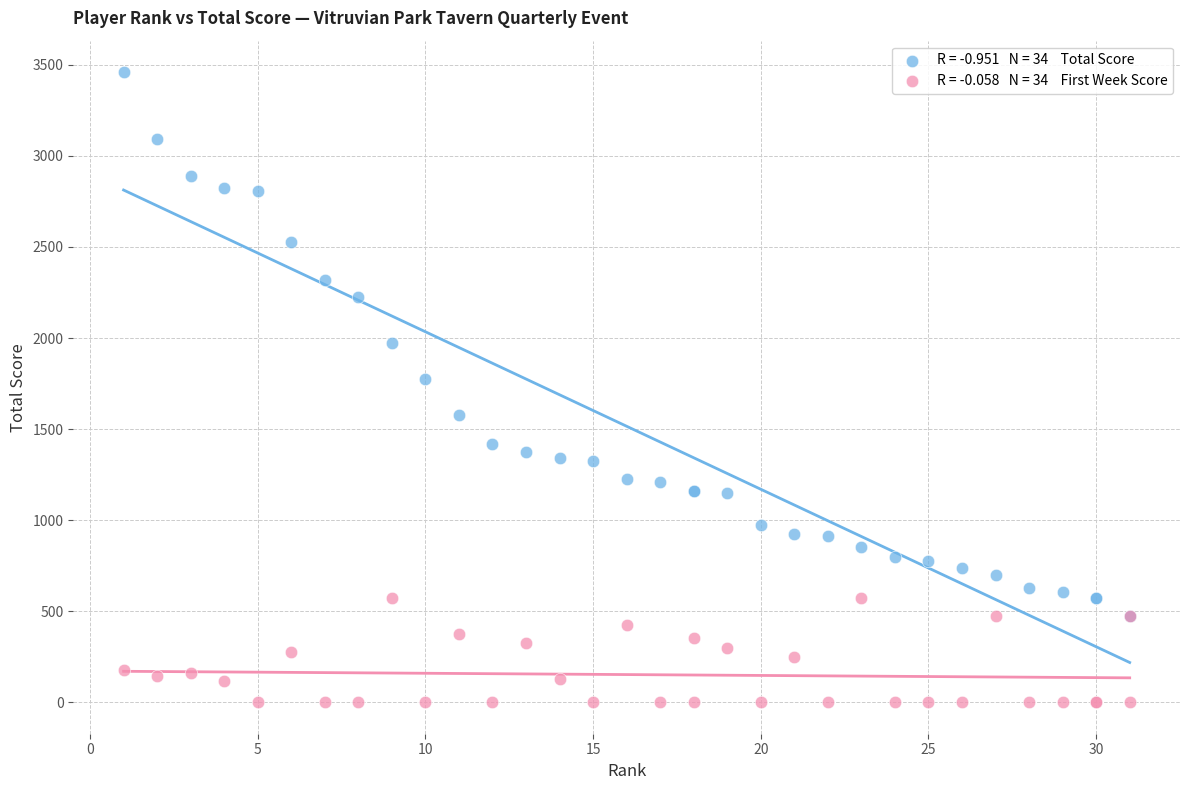

Across all series, what Y value is closest to 1730?

1775